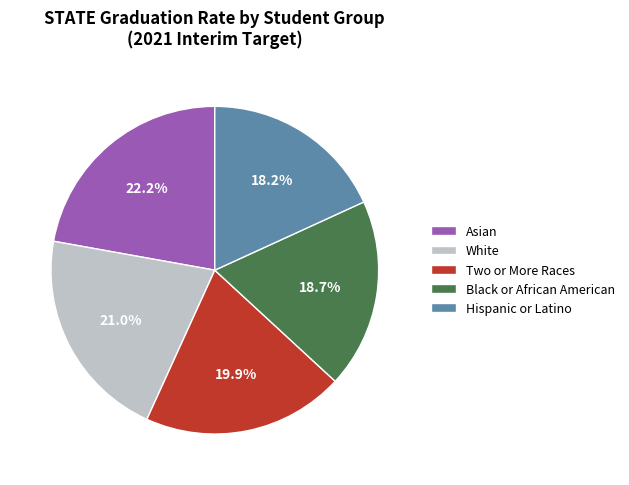

To the nearest percent, what is the difference between the largest and smallest slice percentages?

4%